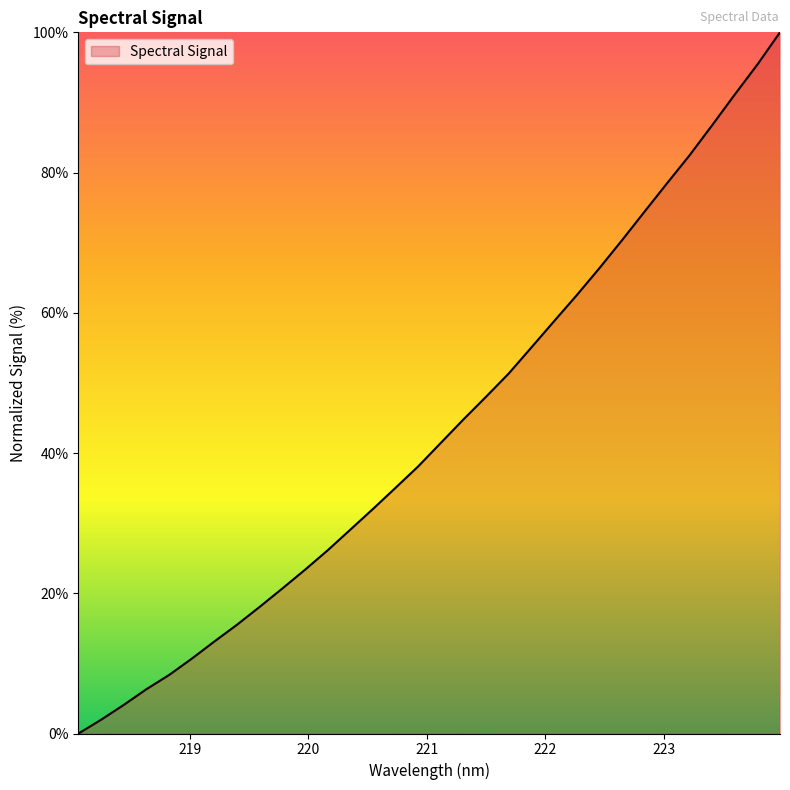

Reading left to right, transcribe all the data shown in this chart.

0.0	2.0	4.1	6.3	8.3	10.7	13.1	15.5	18.1	20.7	23.4	26.1	29.1	32.0	35.0	38.1	41.4	44.8	48.0	51.3	55.0	58.8	62.5	66.3	70.3	74.4	78.5	82.5	86.8	91.1	95.4	100.0